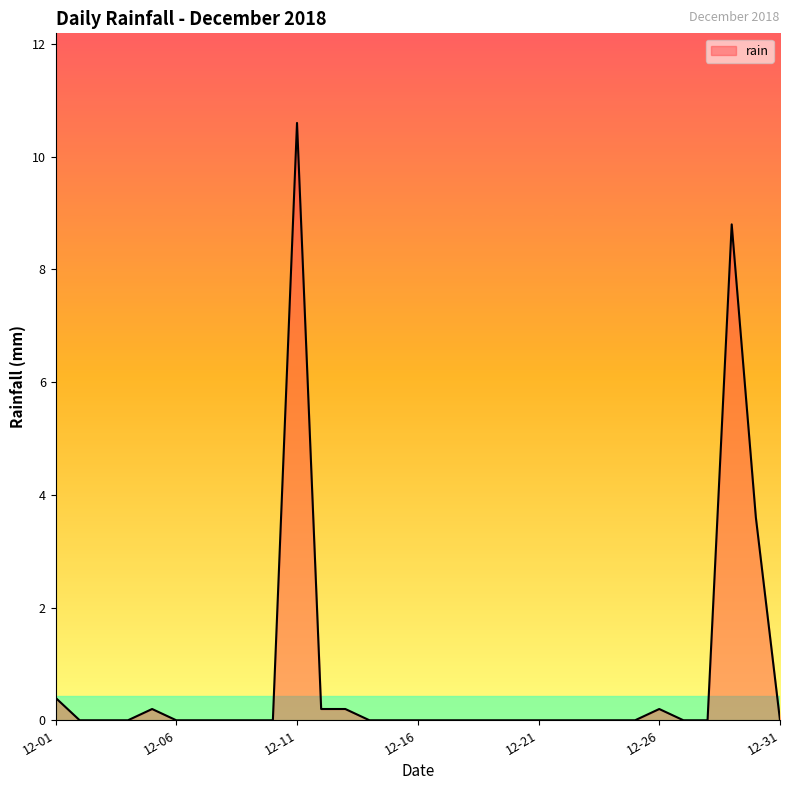

True or false: there are more than 0 points higher than both neighbors.

True